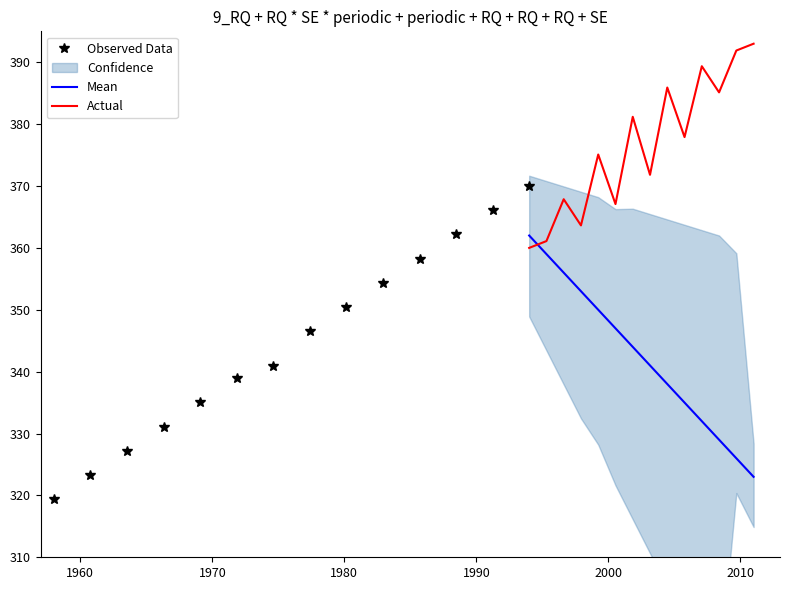

True or false: Mean has more than 2 interior local peaks.

False